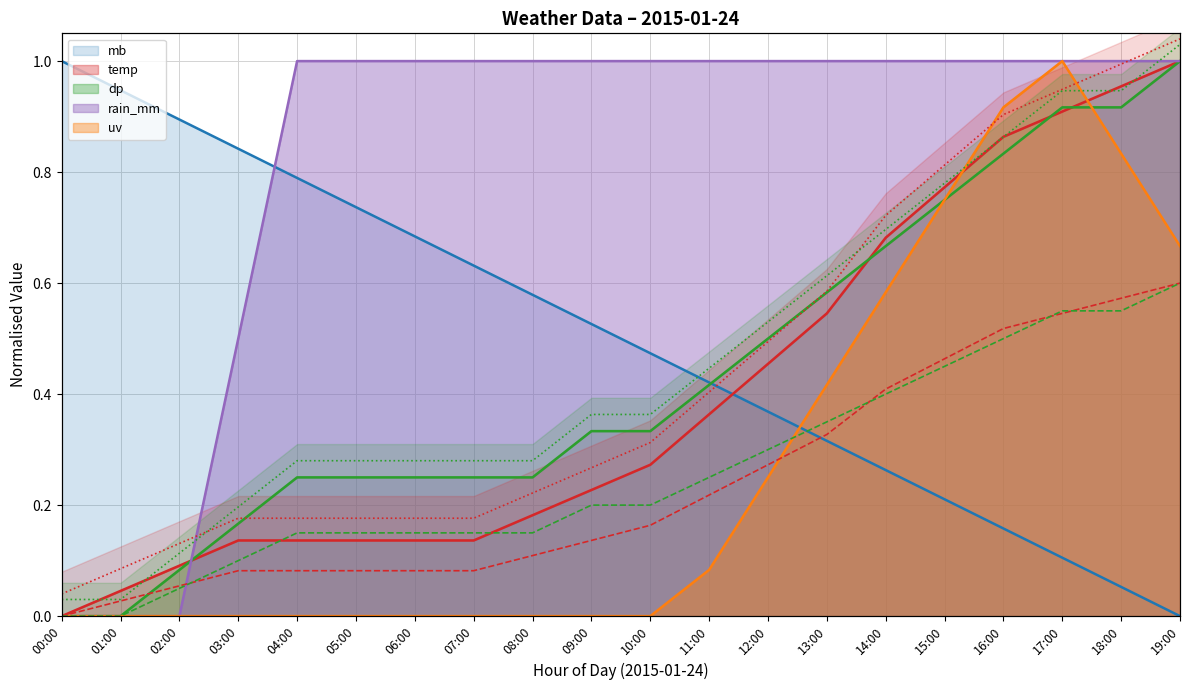

Rank the series at 09:00 from highest to lowest value.

rain_mm, mb, dp, temp, uv